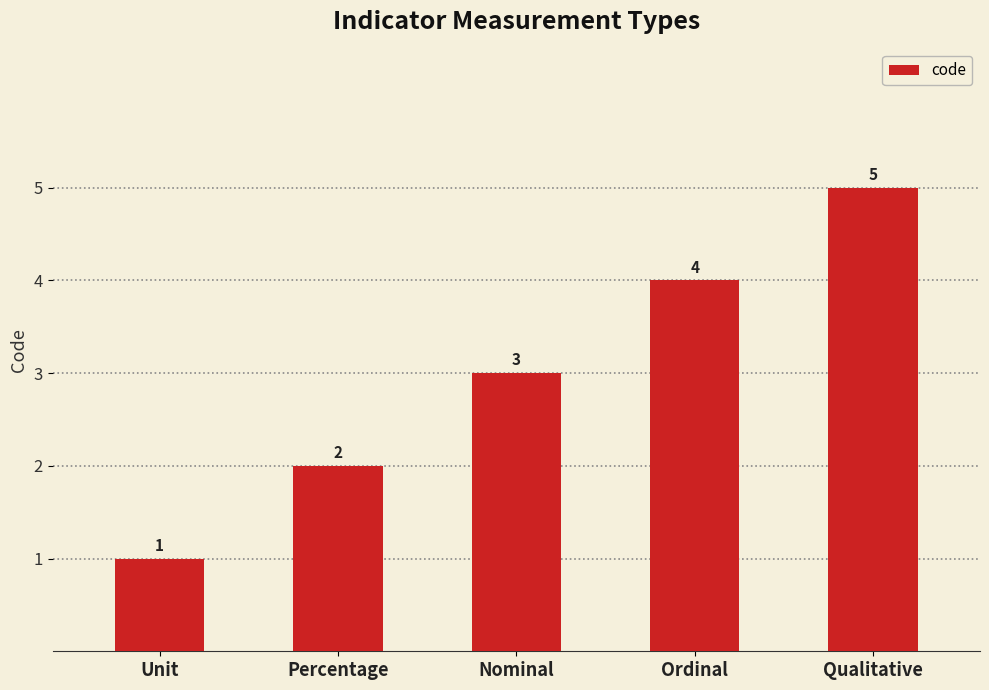

Reading left to right, transcribe all the data shown in this chart.

Unit=1	Percentage=2	Nominal=3	Ordinal=4	Qualitative=5